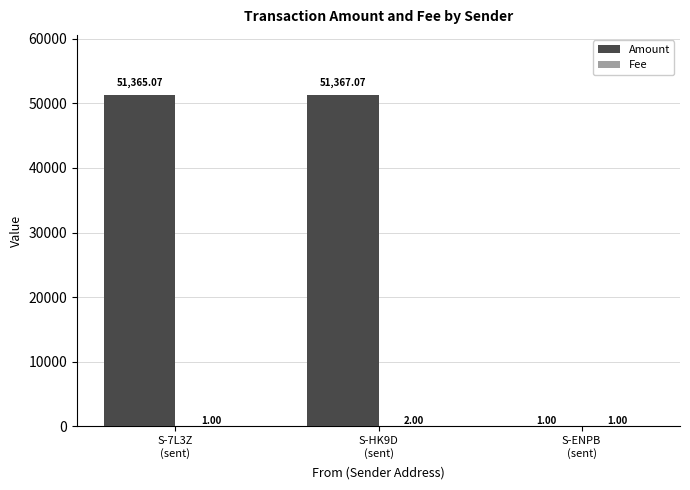

True or false: Amount has a value of 12204.6 at S-7L3Z
(sent).

False